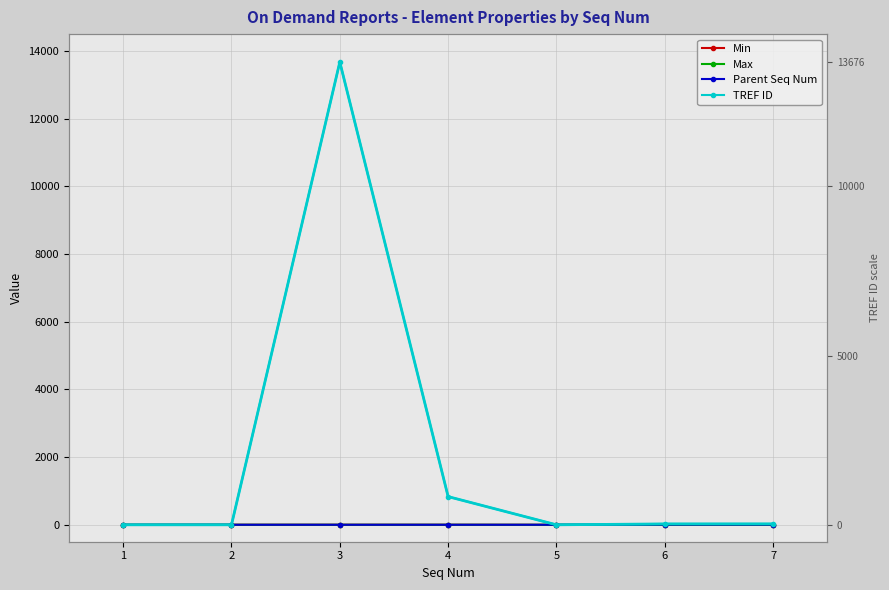

Is it true that TREF ID equals 833 at 4?

True